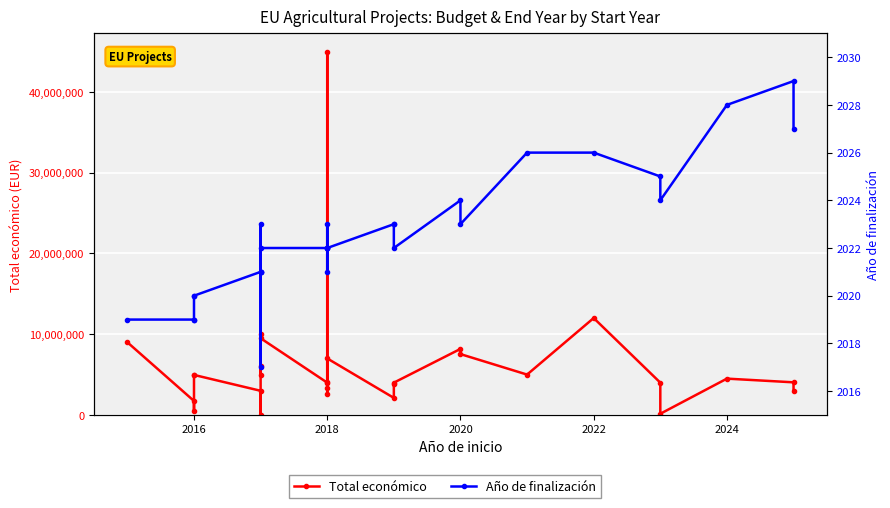

How many values in the Total económico series exceed 4091526?

14